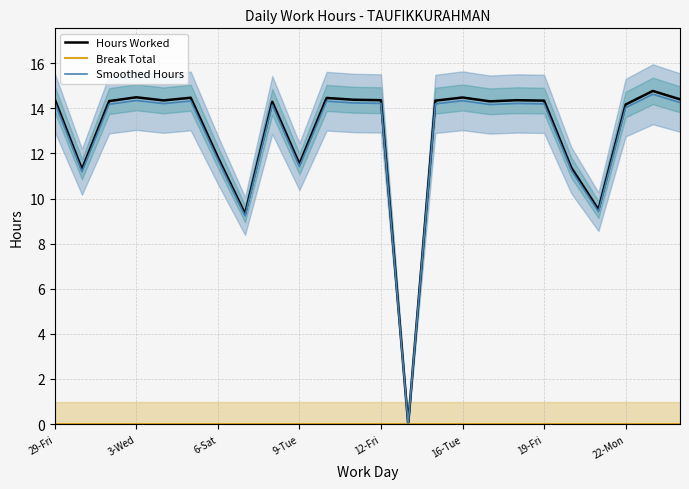

What is the maximum value for Hours Worked?

14.8